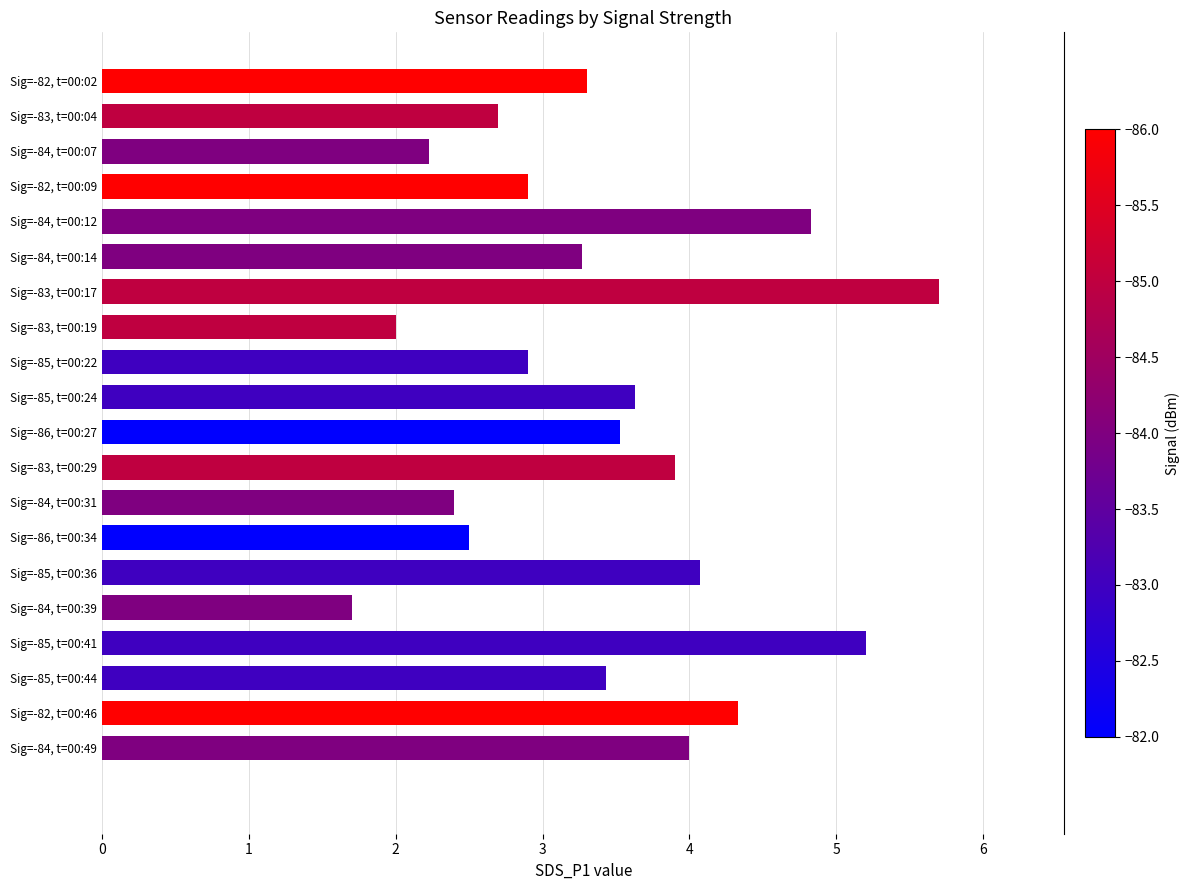

At which category does the chart reach its minimum across all series?

Sig=-84, t=00:39